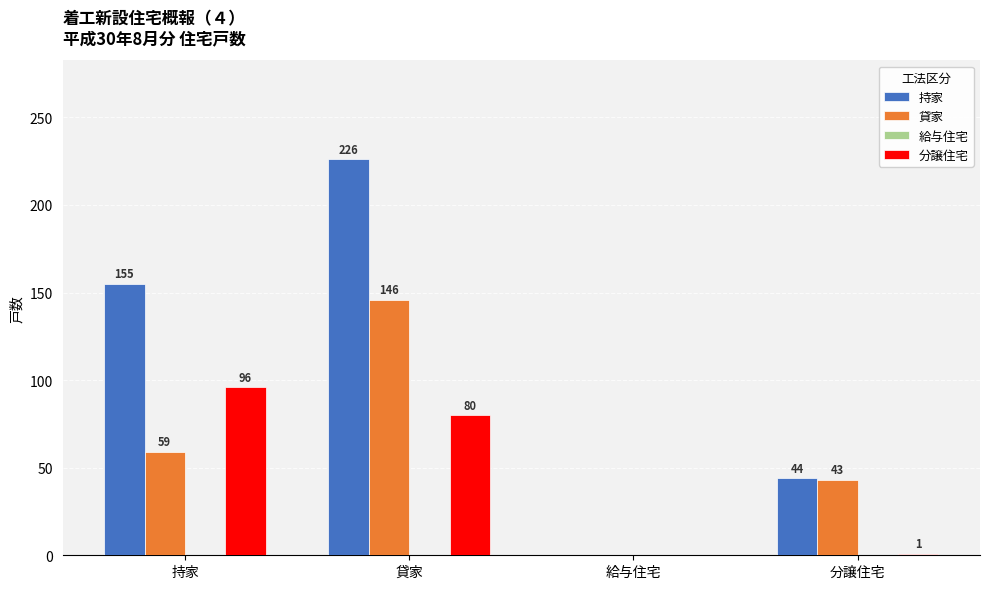

Reading left to right, list all the values displayed in this chart.

持家: 持家=155	貸家=226	給与住宅=0	分譲住宅=44
貸家: 持家=59	貸家=146	給与住宅=0	分譲住宅=43
分譲住宅: 持家=96	貸家=80	給与住宅=0	分譲住宅=1